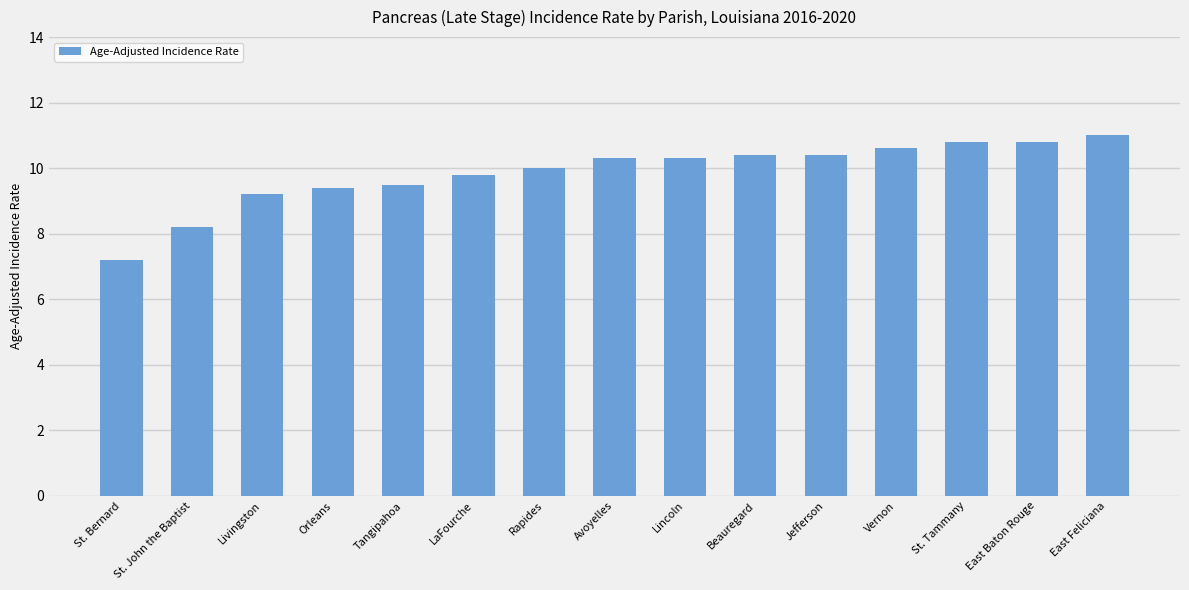

Reading right to left, list all the values displayed in this chart.

East Feliciana=11.0	East Baton Rouge=10.8	St. Tammany=10.8	Vernon=10.6	Jefferson=10.4	Beauregard=10.4	Lincoln=10.3	Avoyelles=10.3	Rapides=10.0	LaFourche=9.8	Tangipahoa=9.5	Orleans=9.4	Livingston=9.2	St. John the Baptist=8.2	St. Bernard=7.2